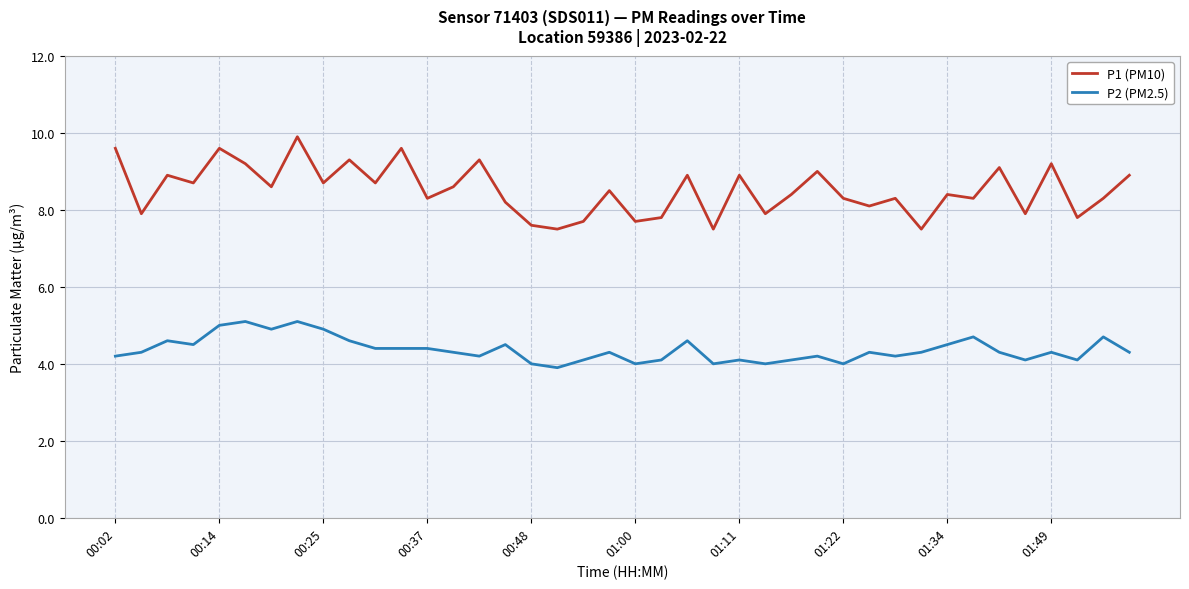

List the series in order of their overall mean, highest first.

P1 (PM10), P2 (PM2.5)